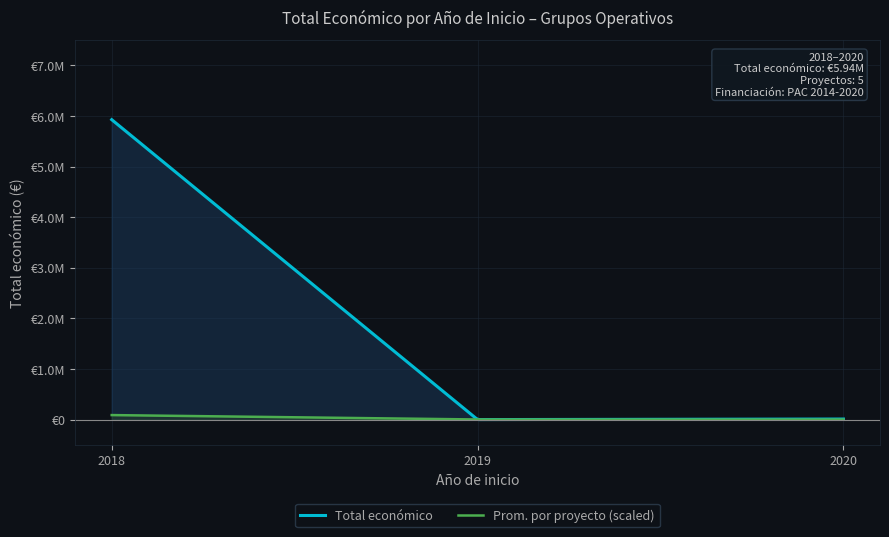

Which label corresponds to the smallest value in the chart?

2019